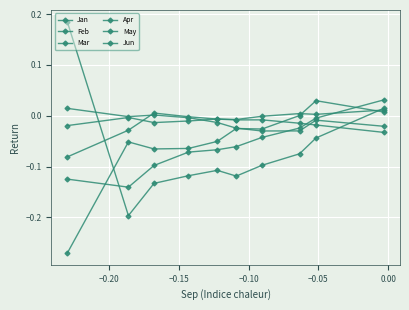

What is the average value of the Mar series?

-0.1